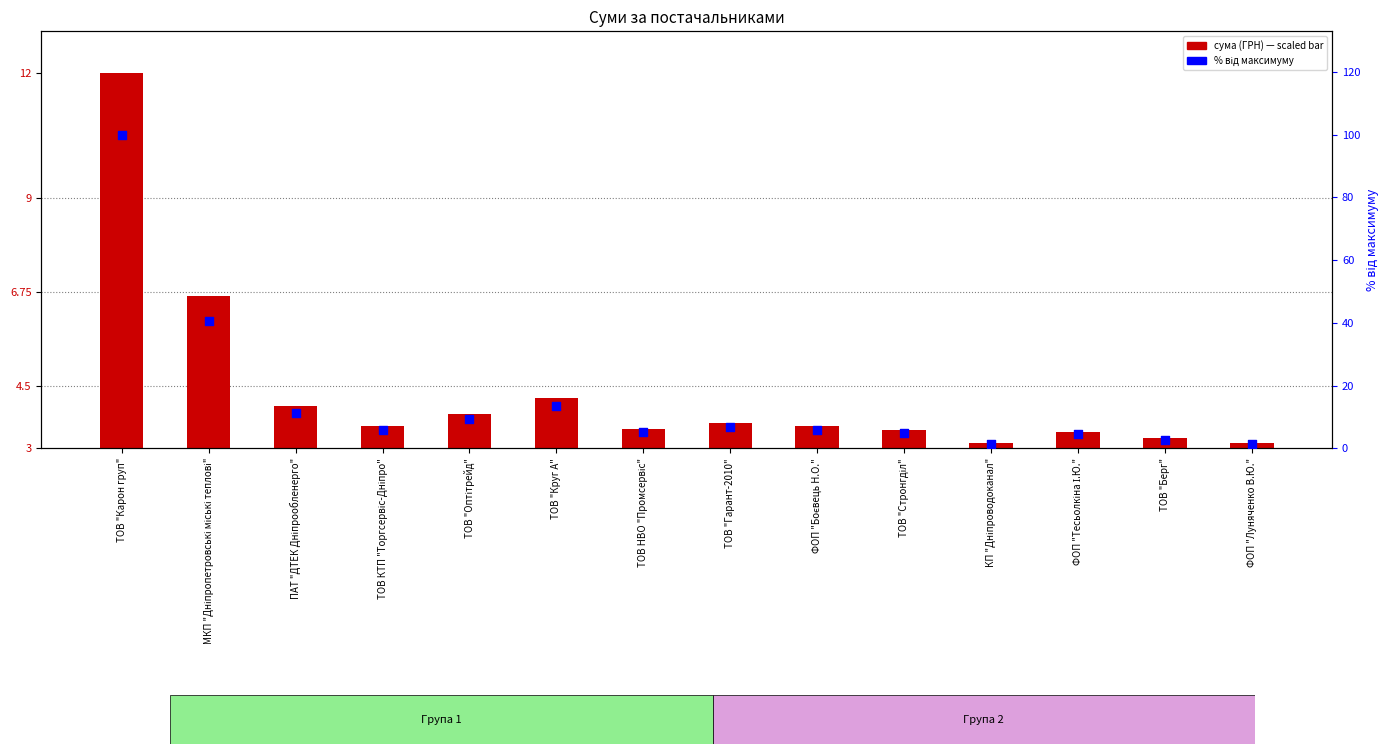

What is the total value across all series at ТОВ "Гарант-2010"?

10.4